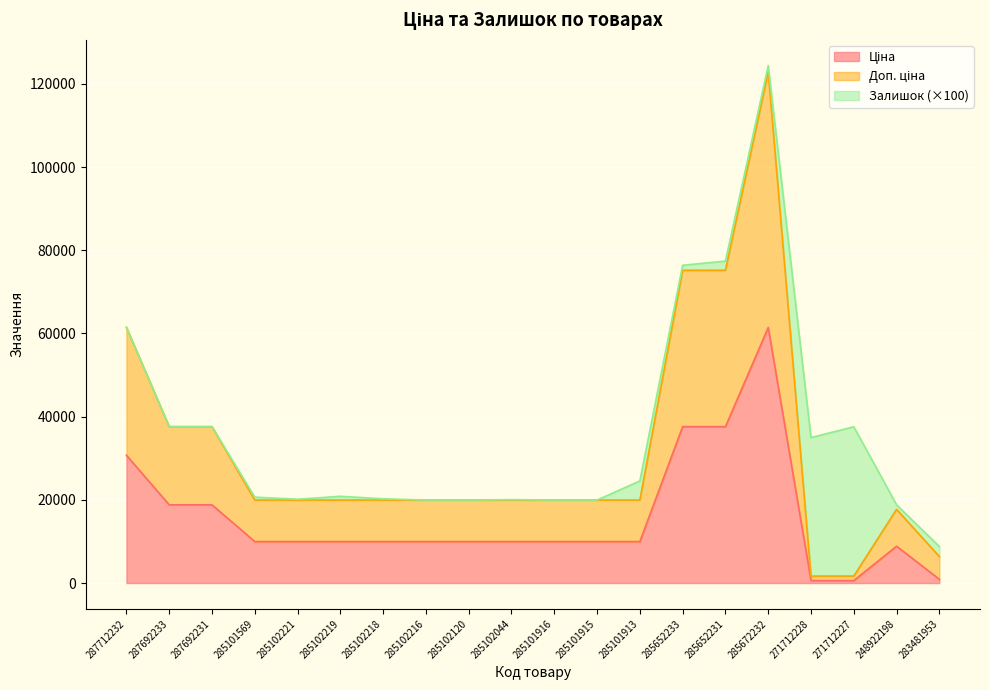

True or false: Ціна and Доп. ціна cross at least once.

False